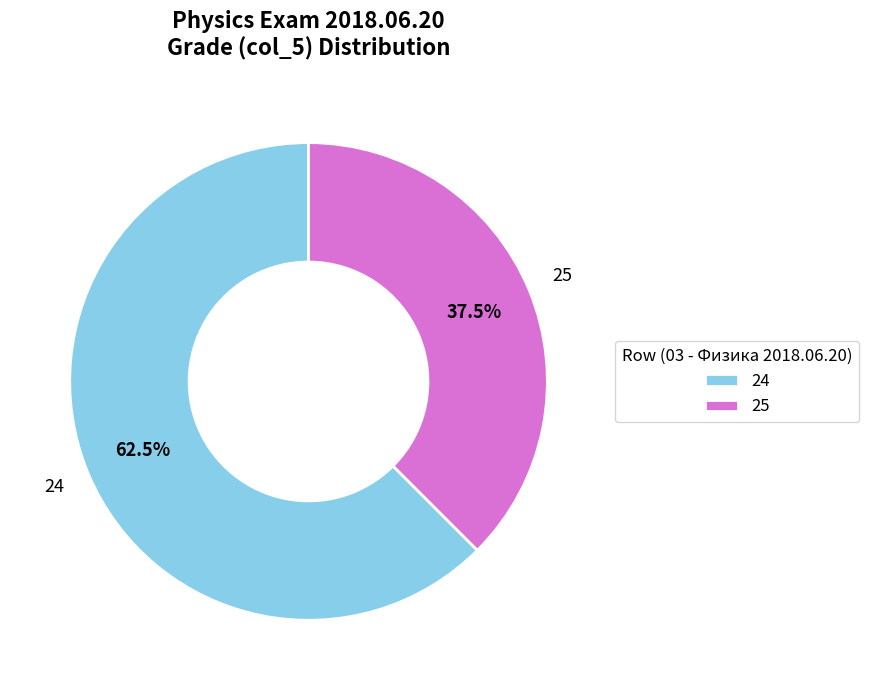

What is the total percentage of 25 and 24?

100.0%